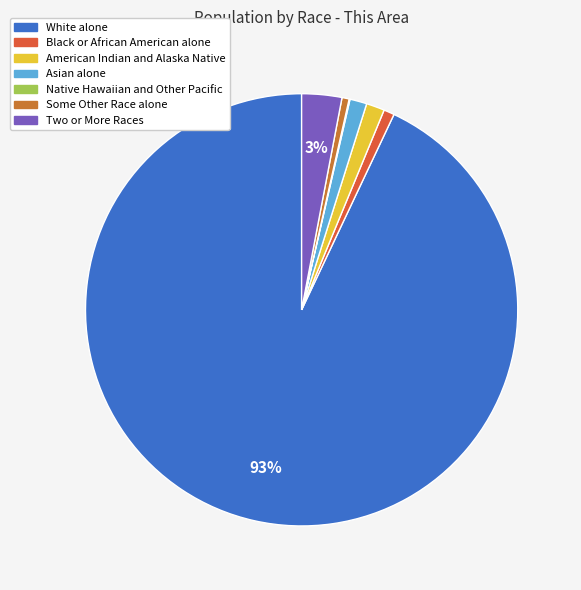

Count the number of slices in the pie.

7